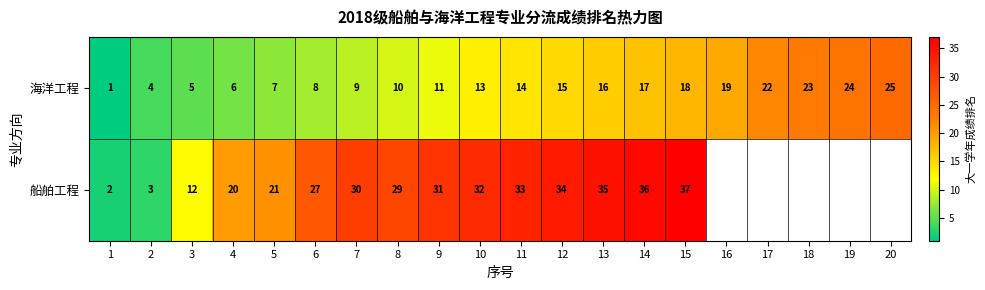

What value does the 海洋工程 series have at 6?

8